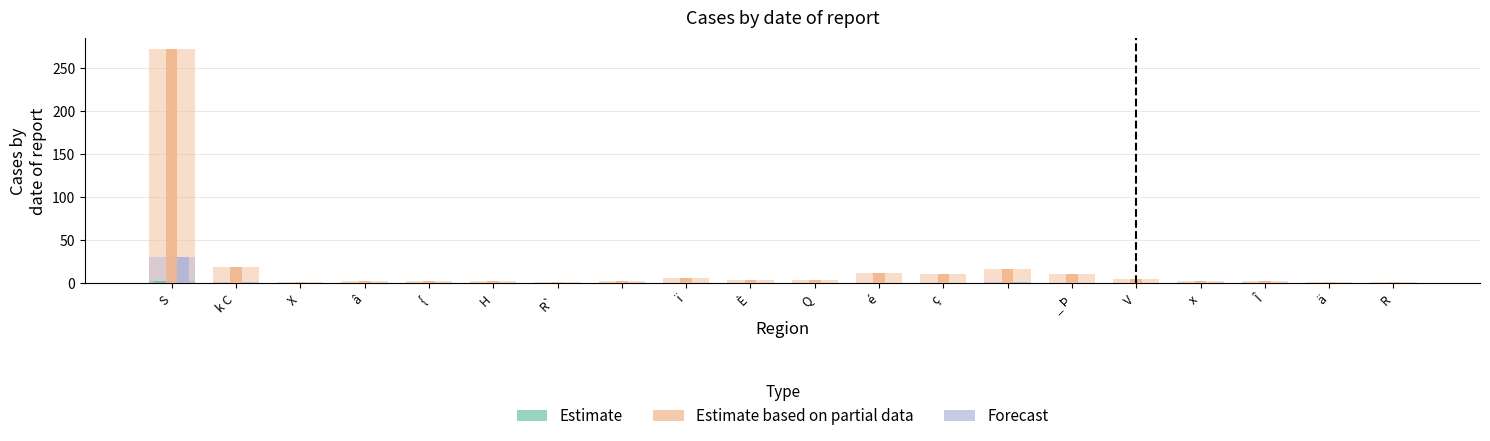

What is the average value of the Forecast series?

2.2